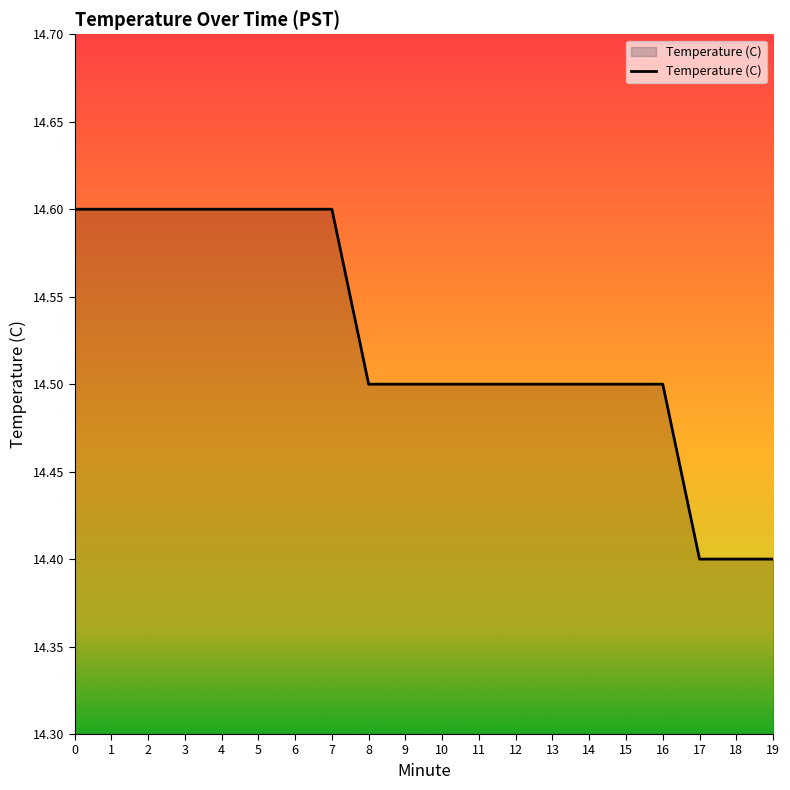

Approximately how many times larger is the value at 12 compared to 13?

1.0